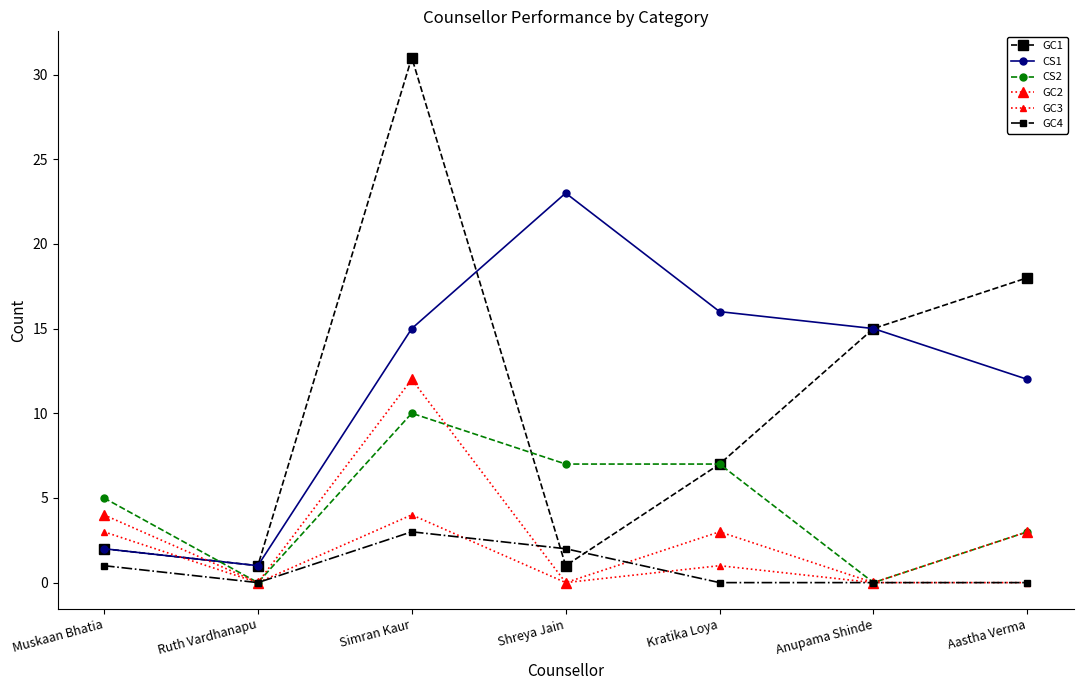

How many lines are shown in the chart?

6